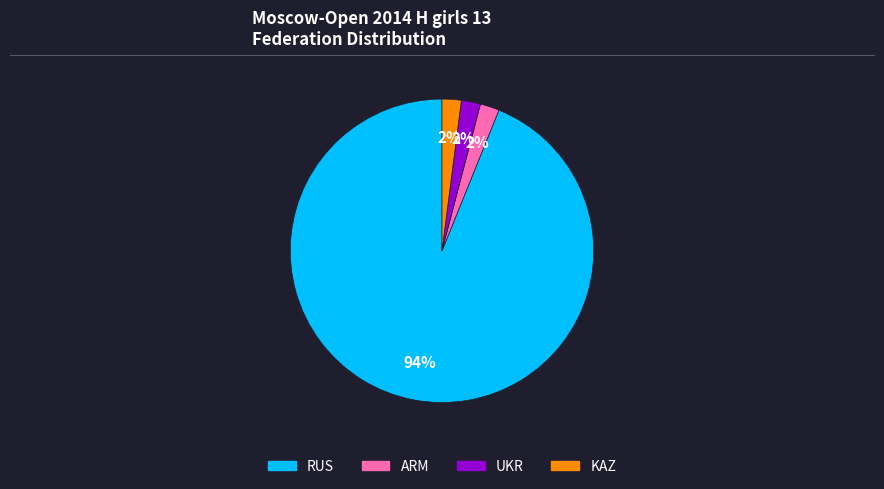

To the nearest percent, what is the average slice percentage?

25%